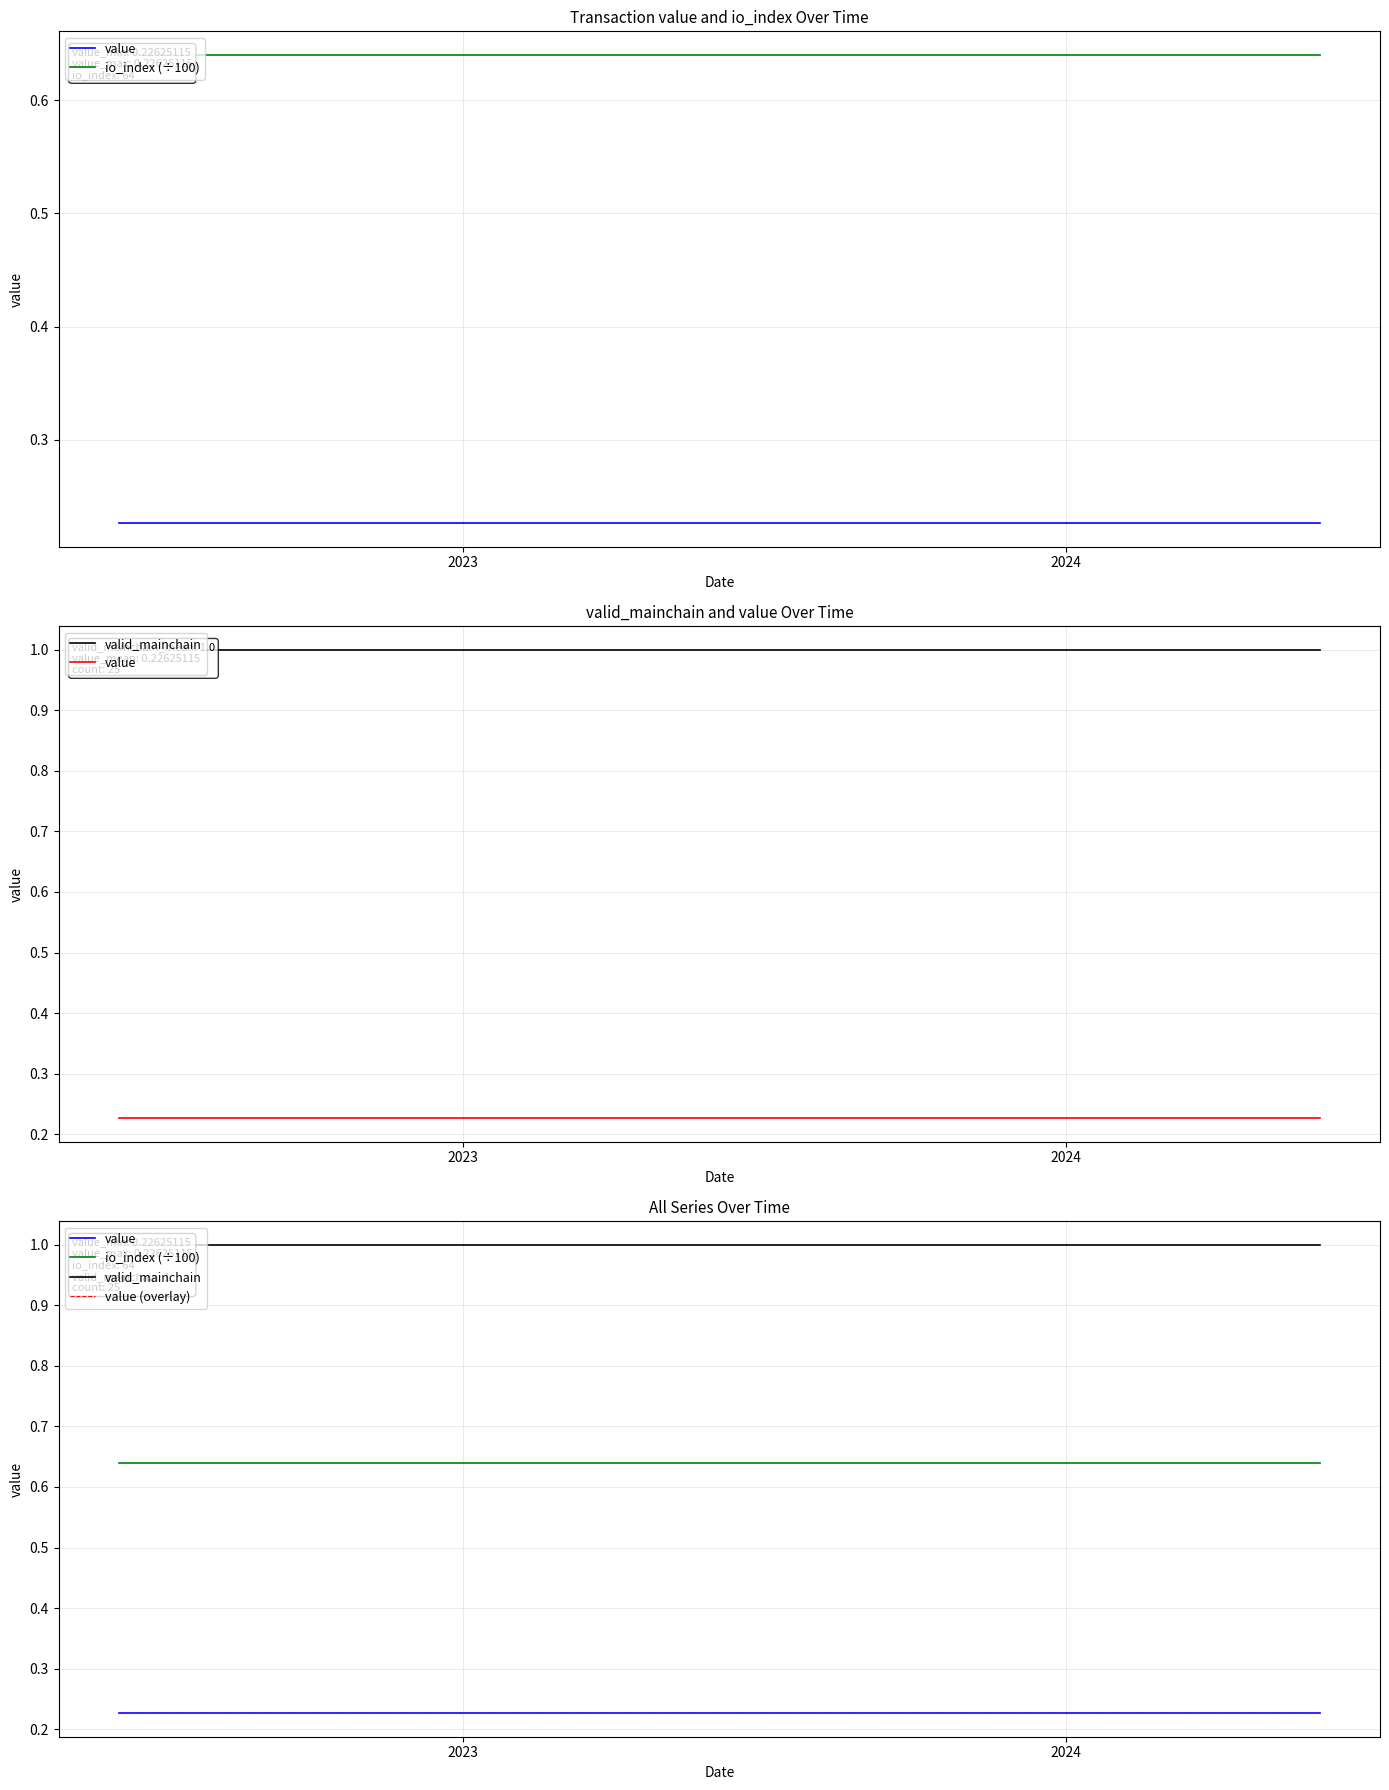

Is the value of valid_mainchain at 18 greater than the value of value (overlay) at 19?

Yes